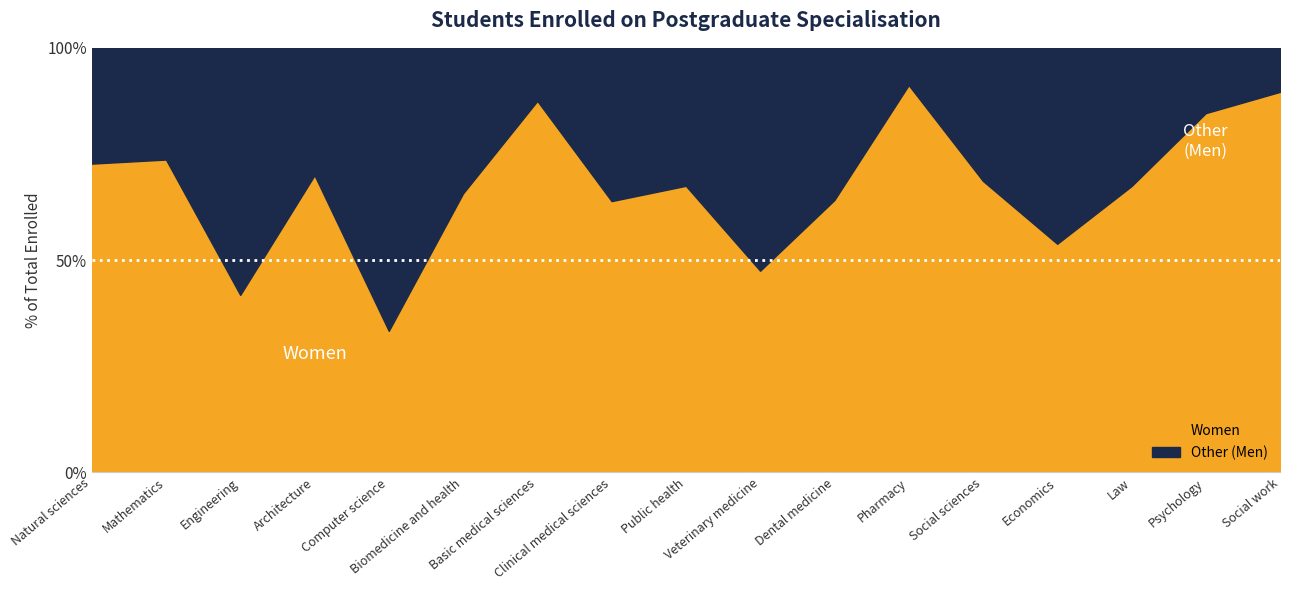

In Total, how many points are higher than both neighbors (excluding endpoints)?

5